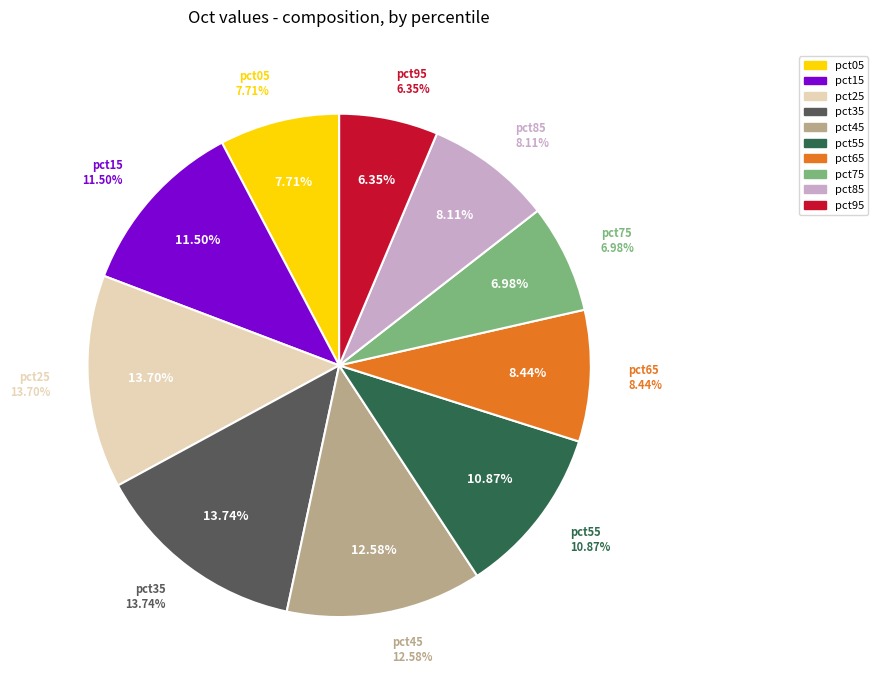

What is the total percentage of pct05 and pct25?

21.4%